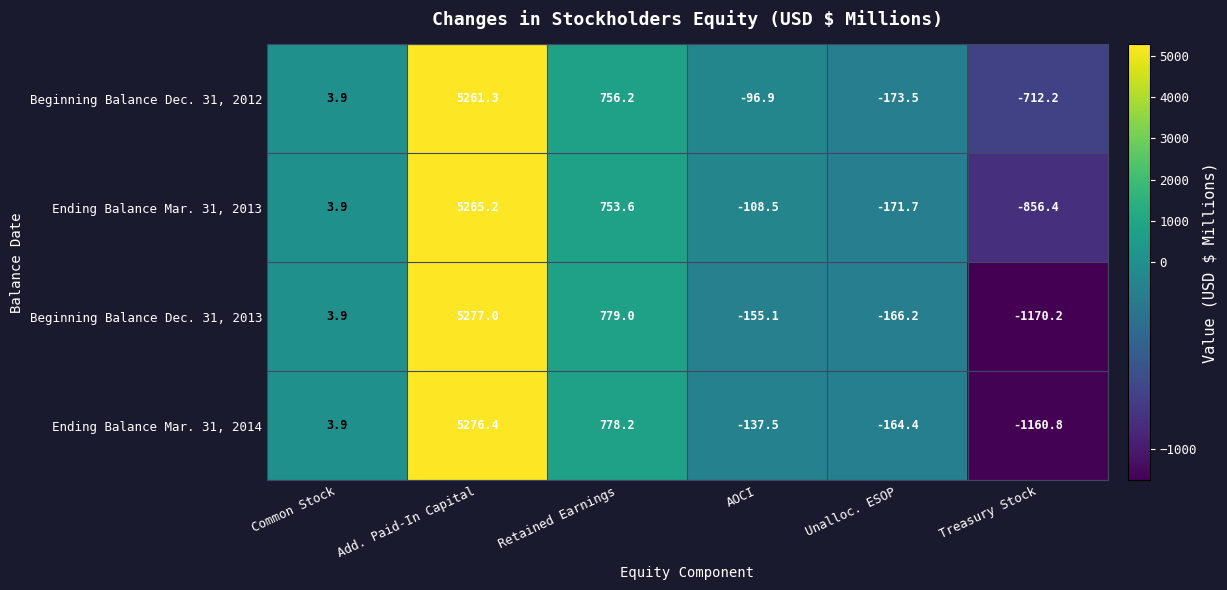

Between AOCI and Treasury Stock, which series saw the biggest shift?

Ending Balance Mar. 31, 2014